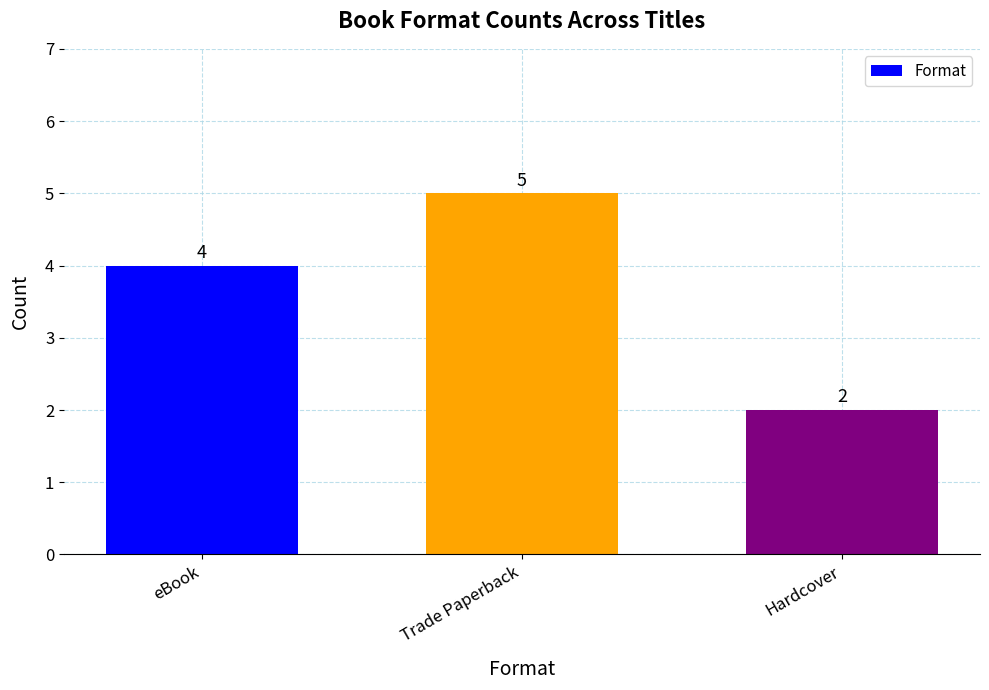

Rank the categories by value from highest to lowest.

Trade Paperback, eBook, Hardcover